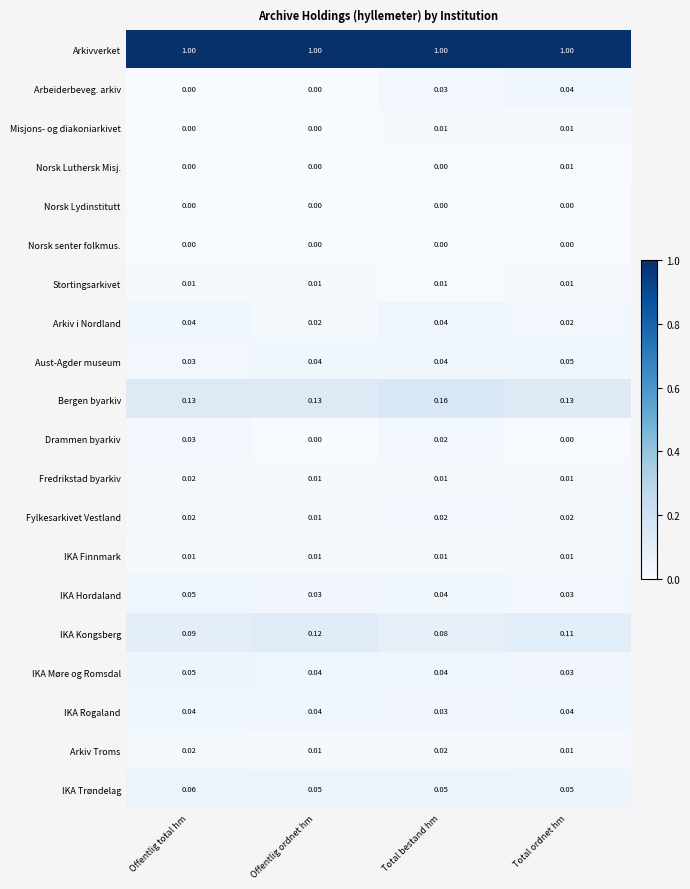

Is the value of IKA Finnmark at Total ordnet hm greater than the value of Arbeiderbeveg. arkiv at Offentlig total hm?

Yes